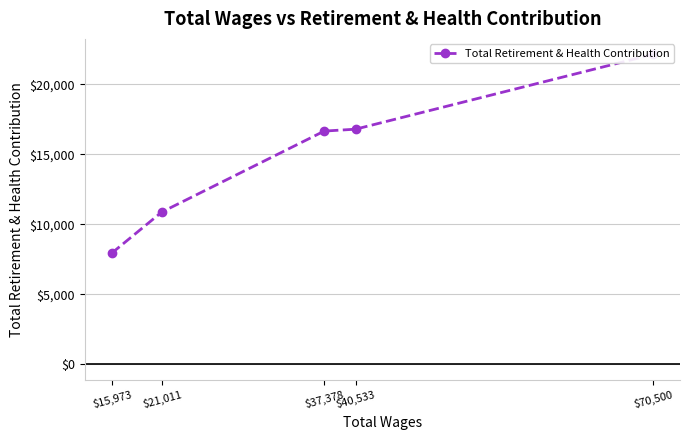

The chart shows a value of 16658 at $37,378. True or false?

True